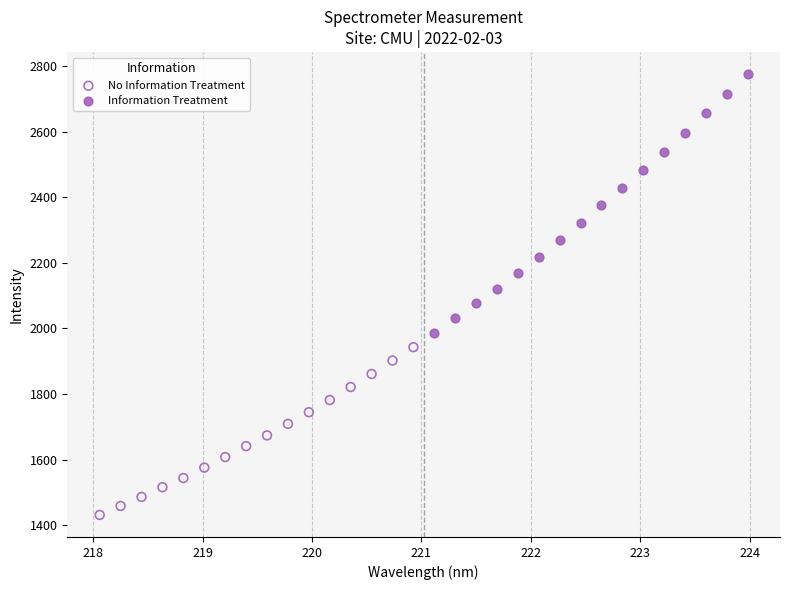

Which series has the widest spread of Y values?

Information Treatment